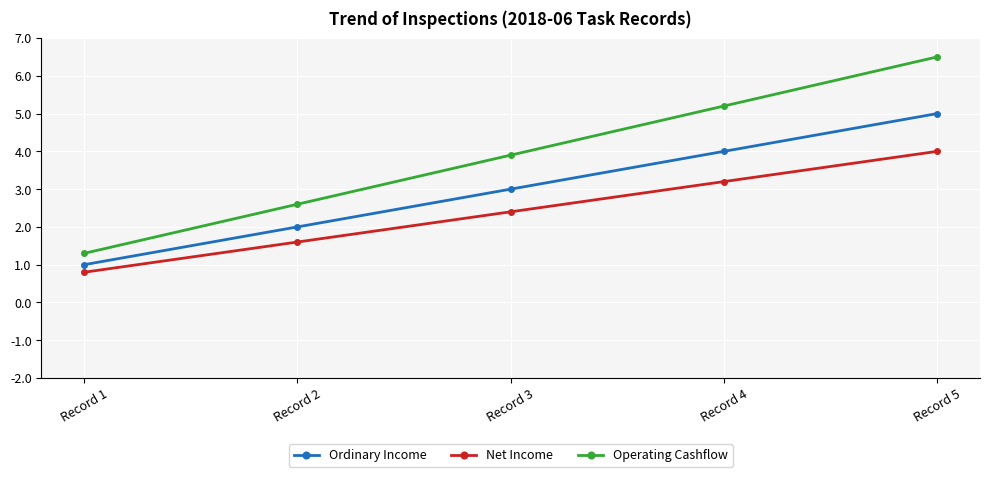

What is the value of the Operating Cashflow point at the 2nd from the left?

2.6